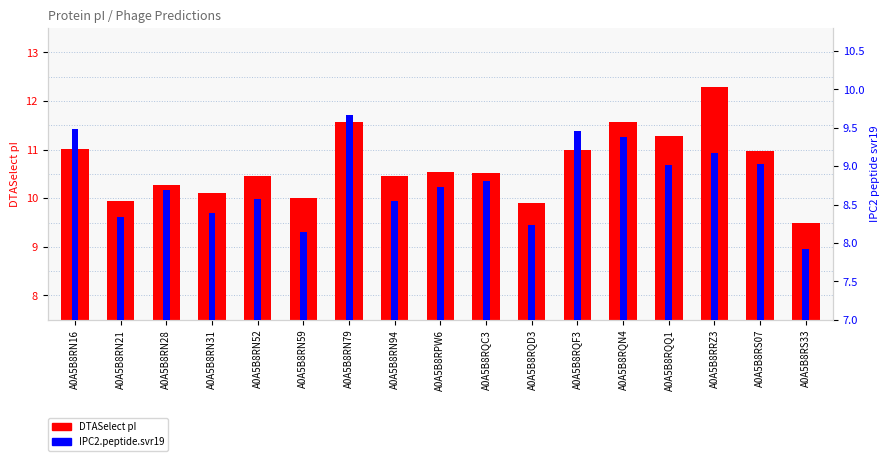

At how many categories does at least one series exceed 11?

5